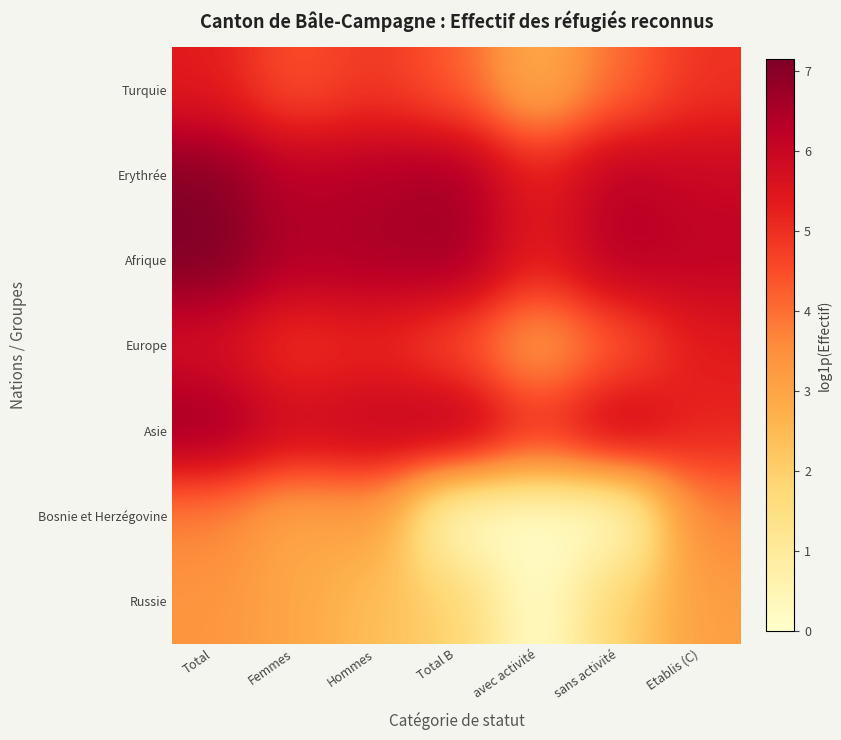

Between Total and Femmes, which is larger?

Total